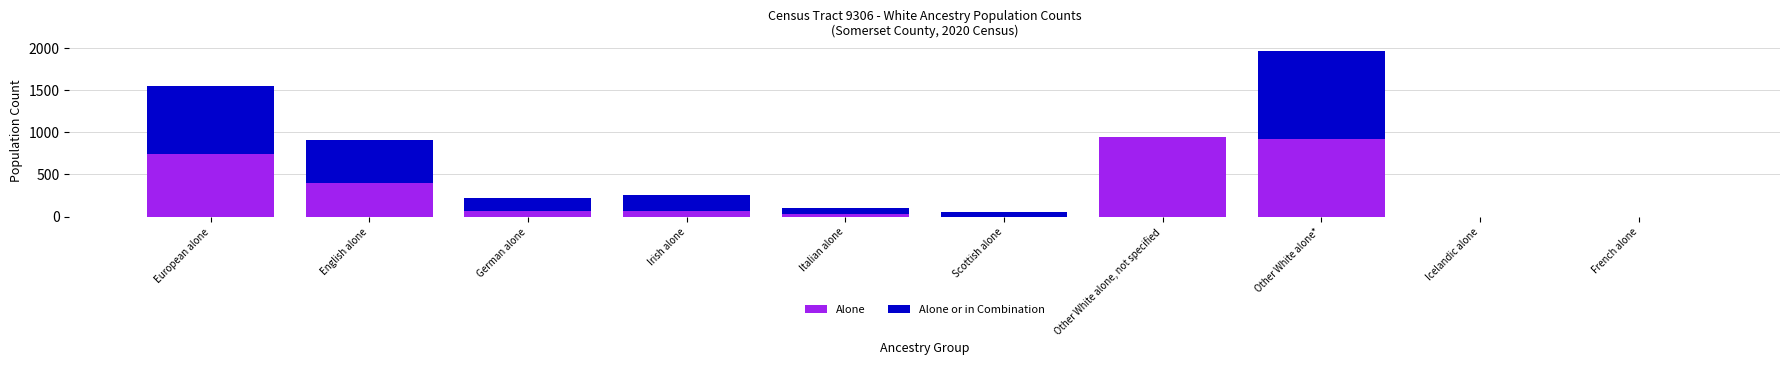

What is the highest value of the Alone series?

947